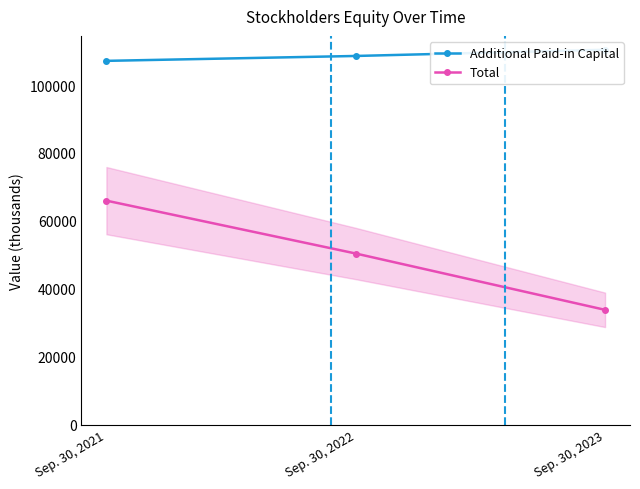

How many data points in Additional Paid-in Capital are less than 108551?

1